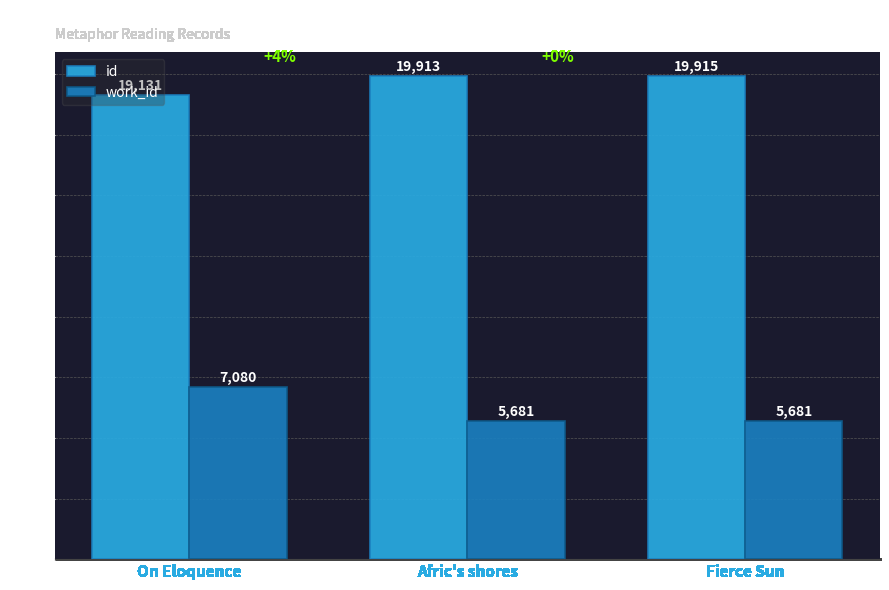

How many data points in id are less than 19913?

1